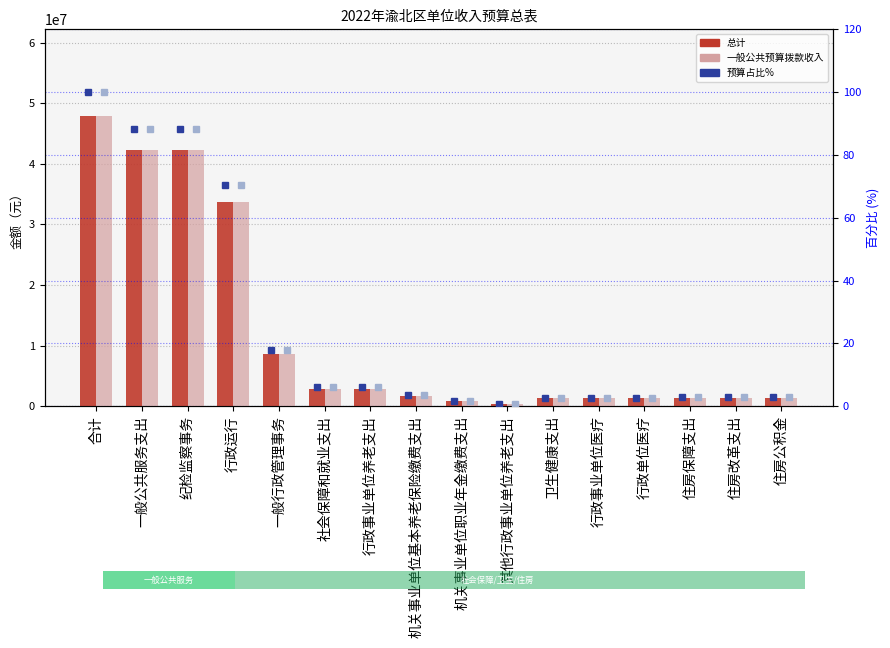

What position from the left is 其他行政事业单位养老支出?

10